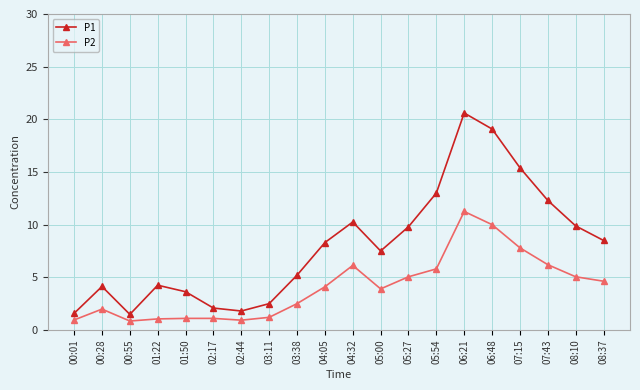

What position from the right is 00:55?

18